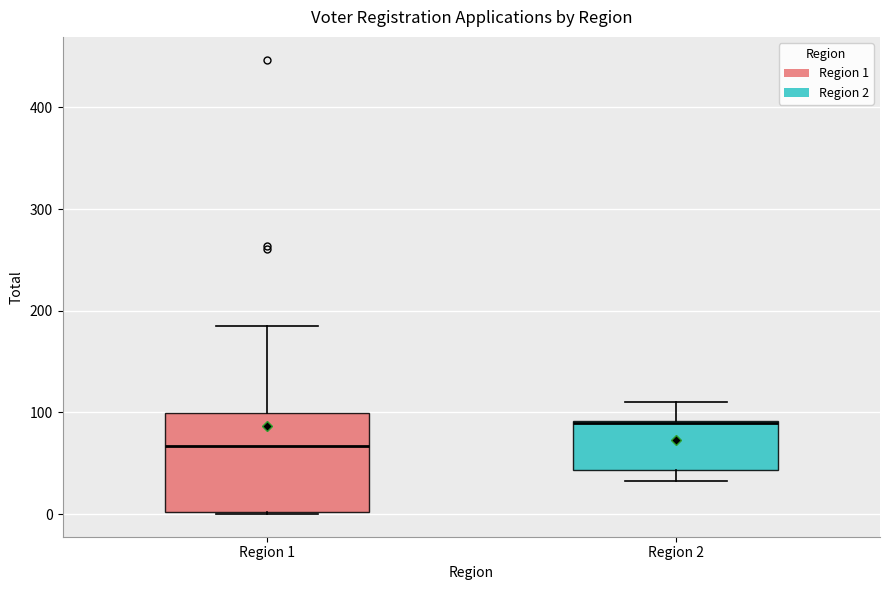

Reading left to right, read every box against the y-axis: the position of its median line, the range the box covers, and the ends of its whiskers. The values are not printed on the chart, so give them approximately, as read against the axis.

Region 1: median 70, box 0 to 100, whiskers 0 to 190
Region 2: median 90 (drawn on the box's upper edge), box 40 to 90, whiskers 30 to 110